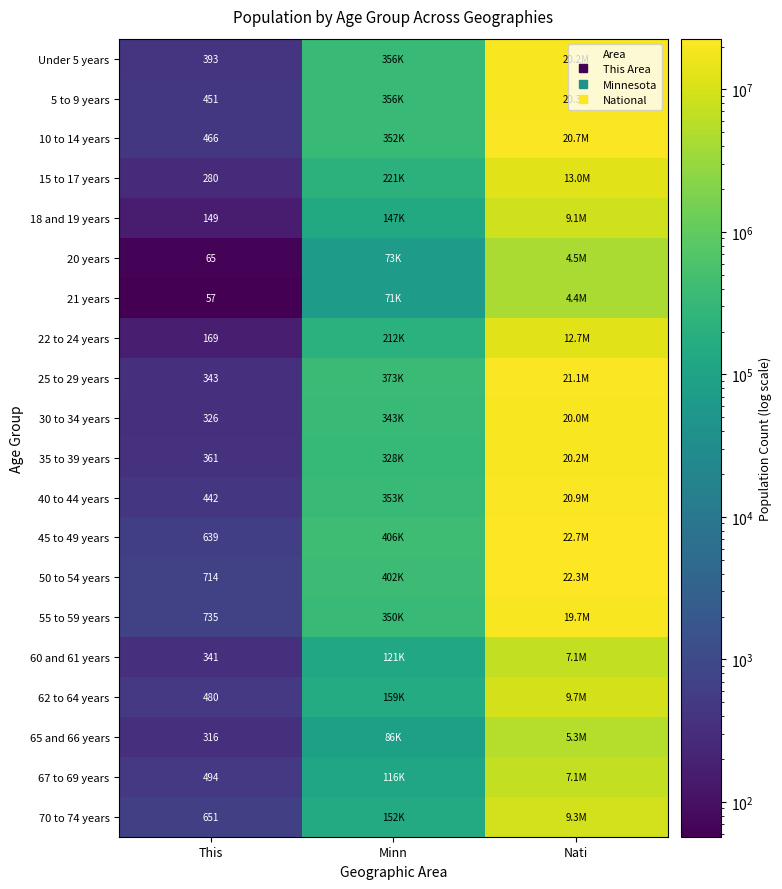

What is the highest value of the 15 to 17 years series?

12954254